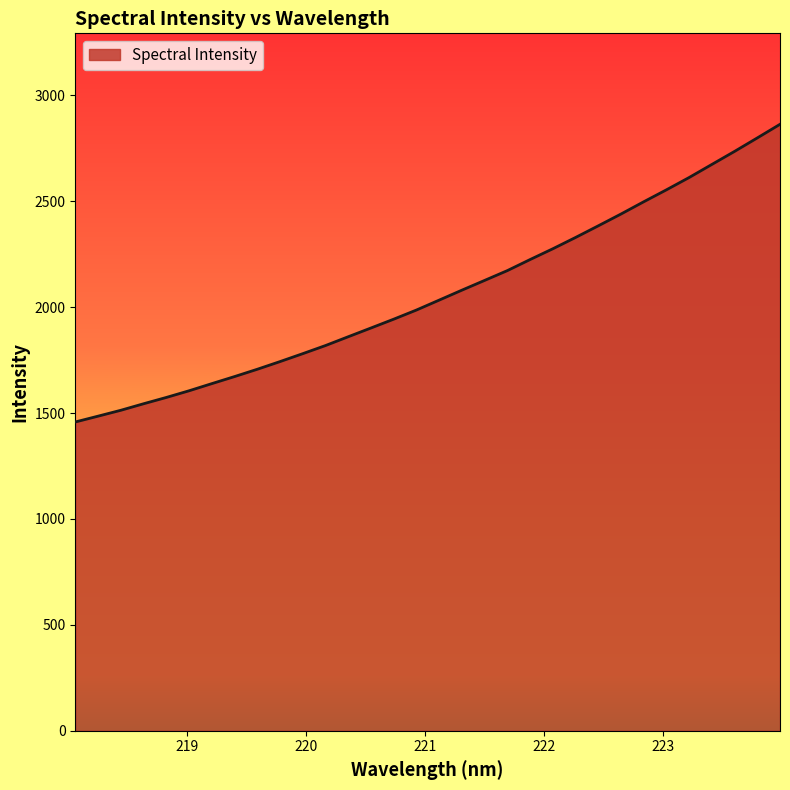

What is the maximum value shown in the chart?

2863.6